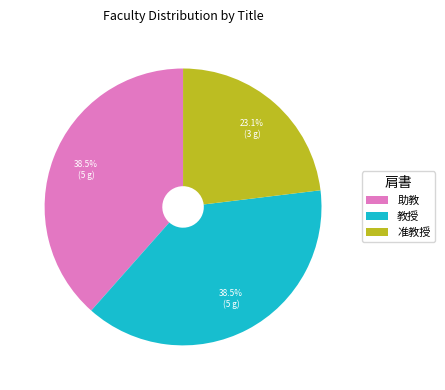

What is the ratio of the value at 助教 to the value at 准教授?

1.7